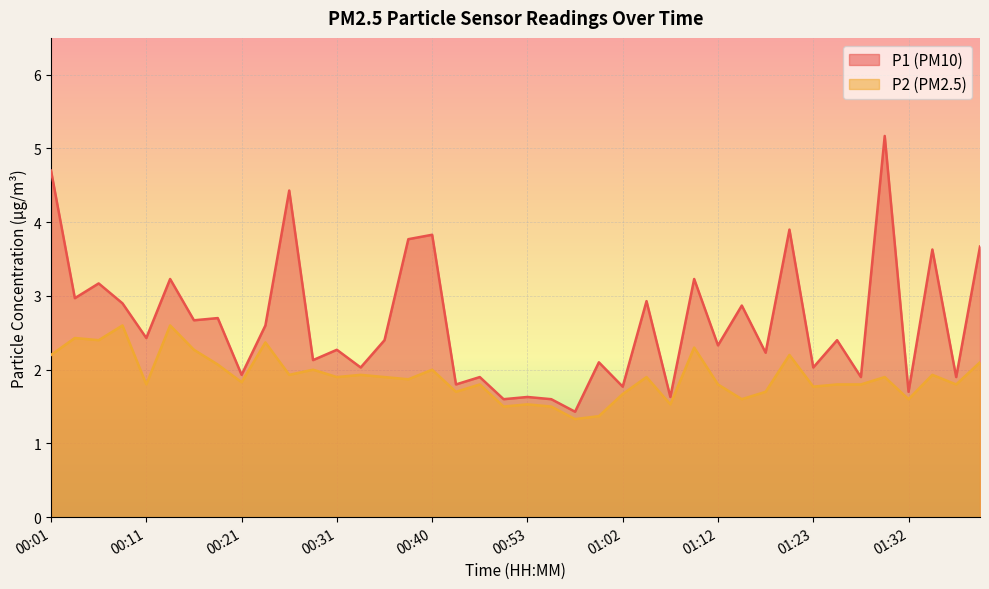

Where is P2 nearest to the value 1?

00:57